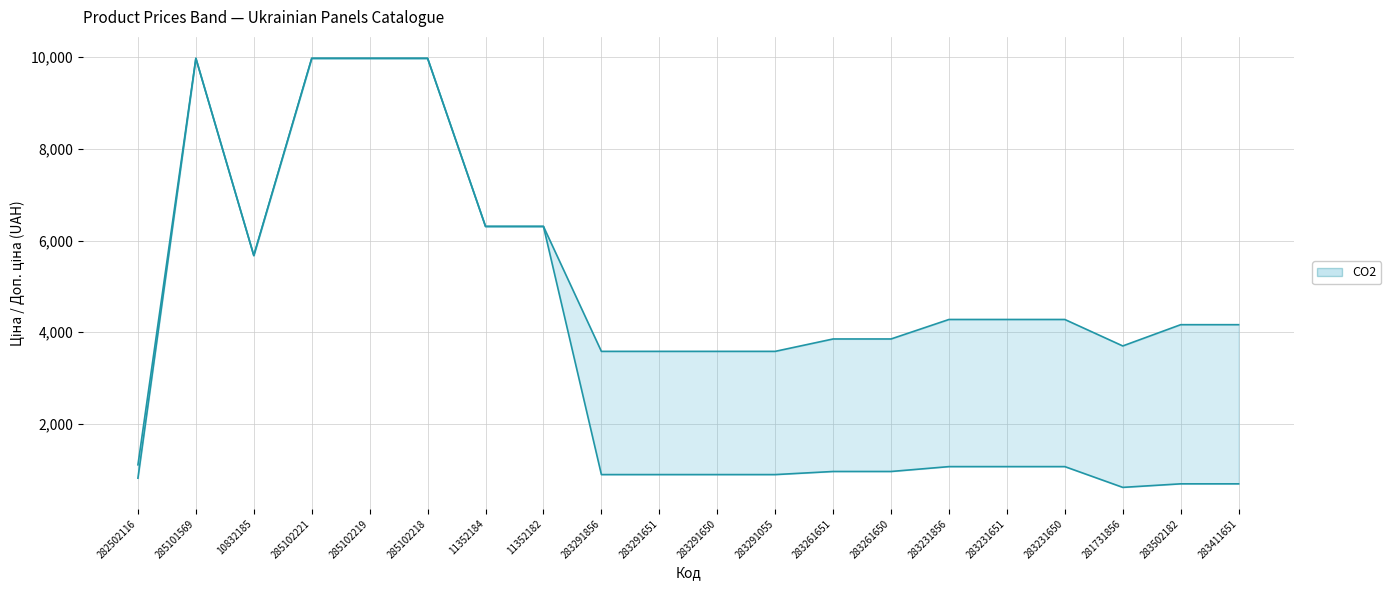

What is the difference between the highest and lowest values at 283291651?

2687.7